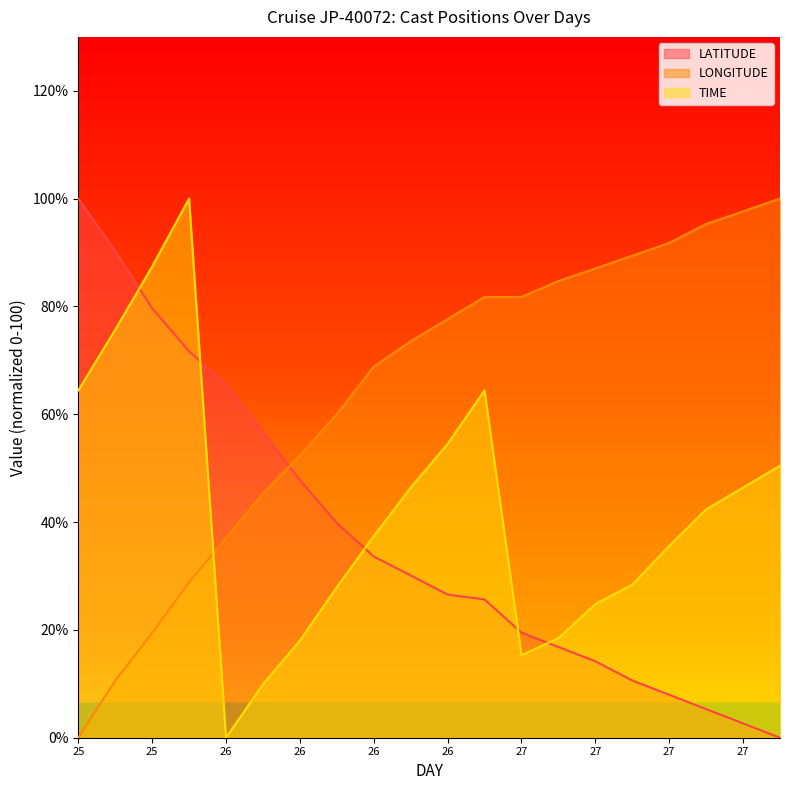

How many intersections are there between TIME and LATITUDE?

5